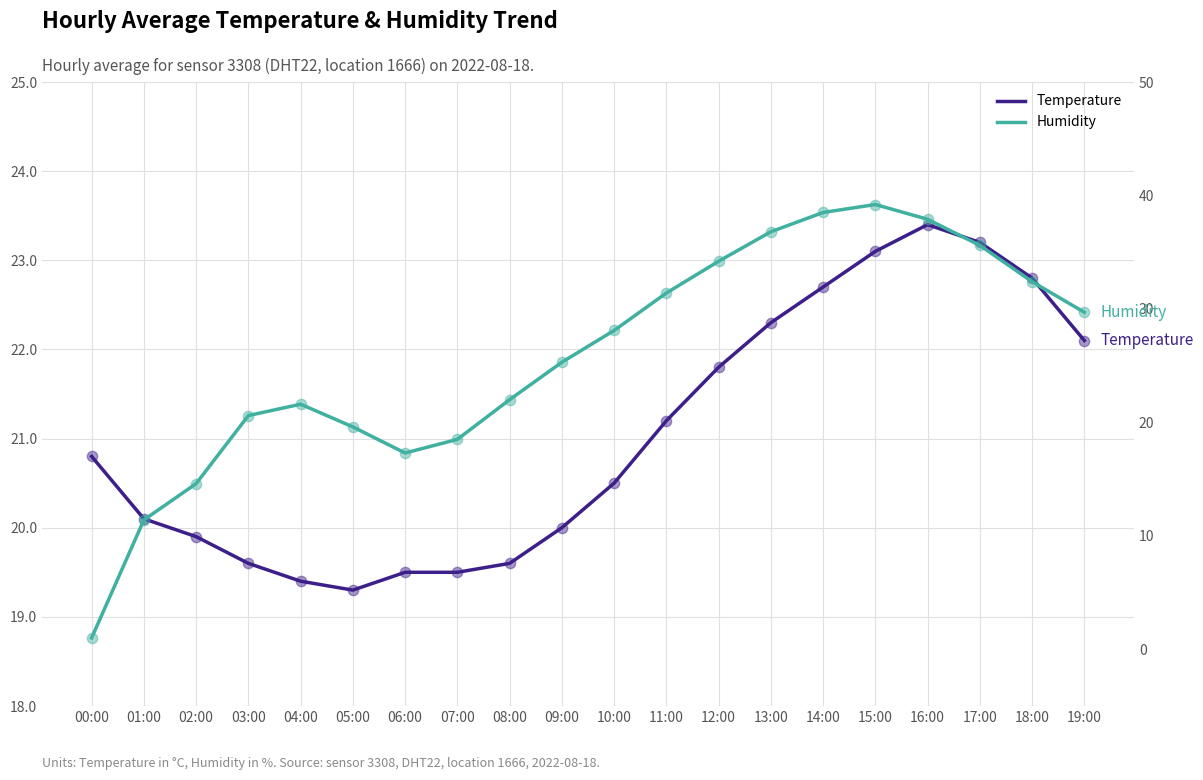

What is the total value across all series at 12:00?

56.0